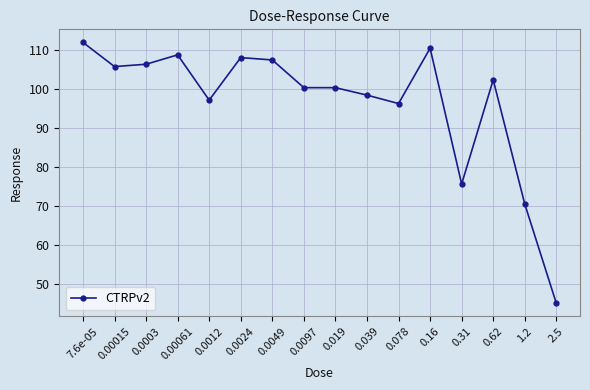

What is the label of the 4th point from the left?

0.00061